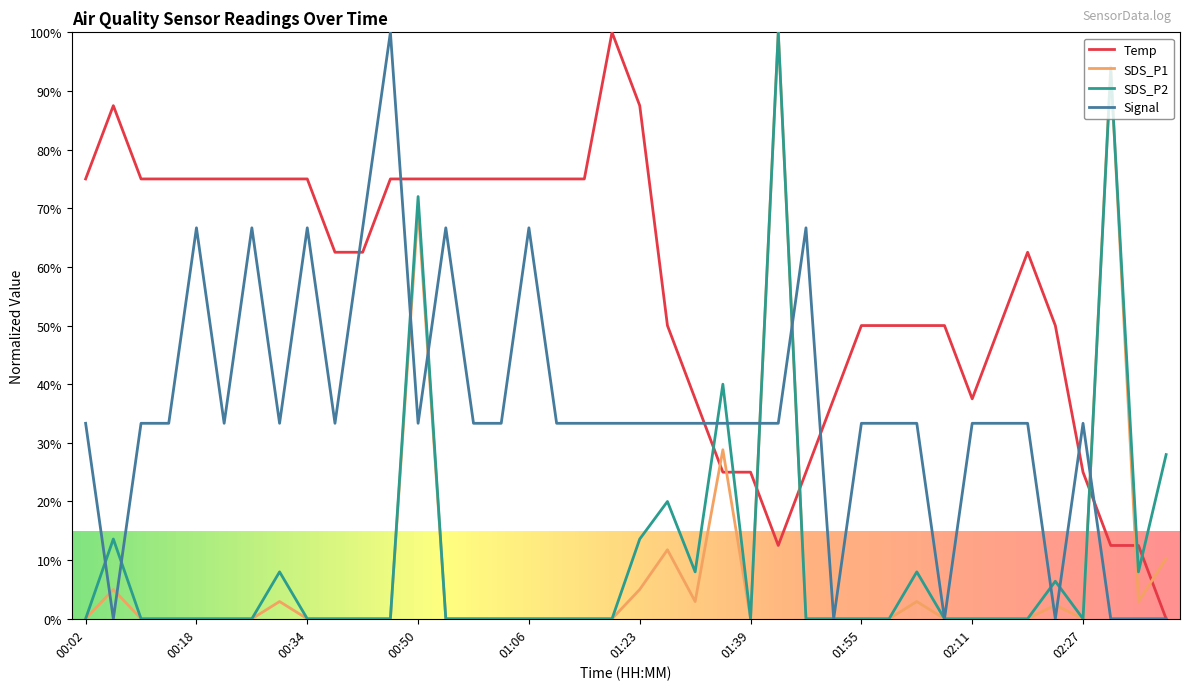

Which series ends up on top after the final intersection of SDS_P2 and Temp?

SDS_P2